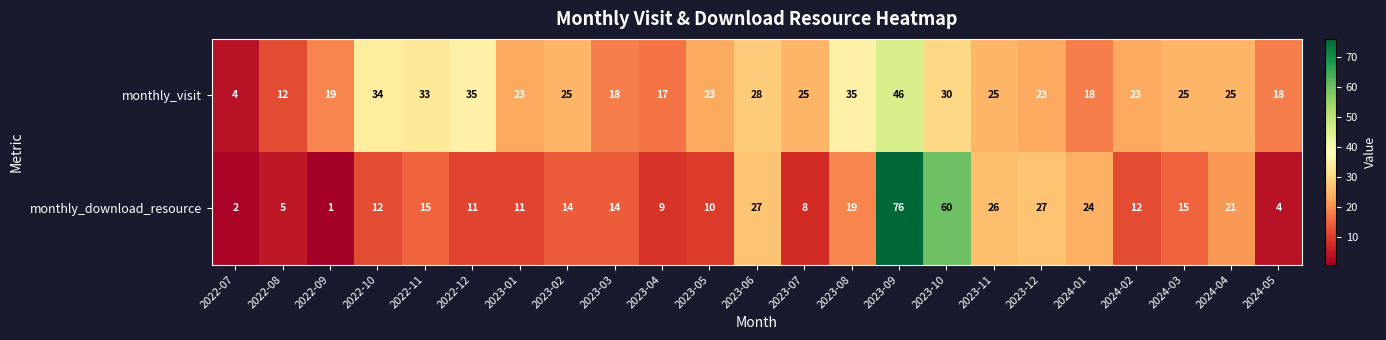

Is it true that monthly_visit equals 23 at 2024-02?

True